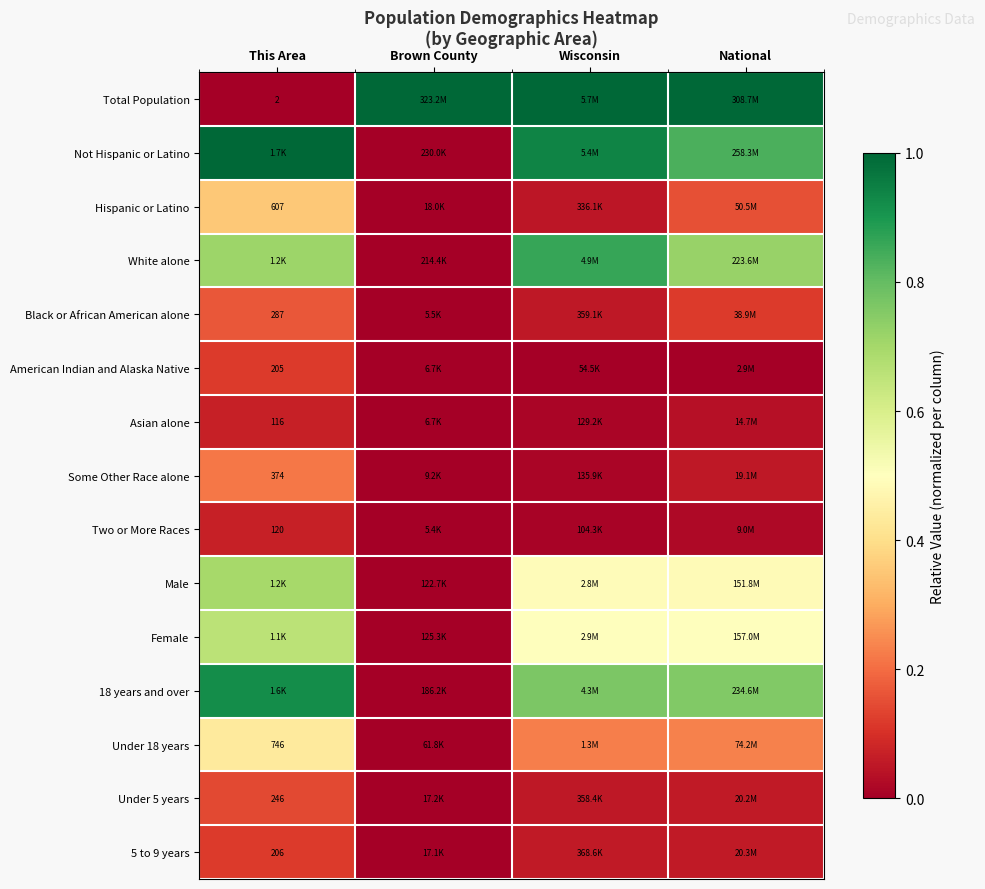

List the series in order of their peak value, highest first.

Total Population, Not Hispanic or Latino, 18 years and over, White alone, Male, Female, Under 18 years, Hispanic or Latino, Some Other Race alone, Black or African American alone, Under 5 years, 5 to 9 years, American Indian and Alaska Native, Two or More Races, Asian alone